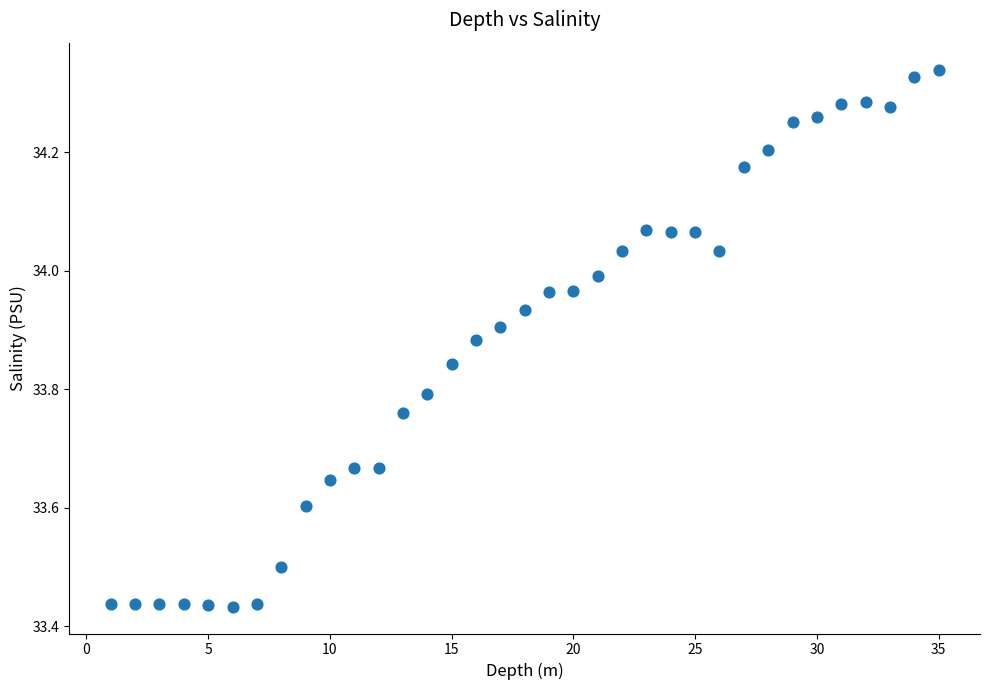

What is the range of Y values (max minus min)?

0.9